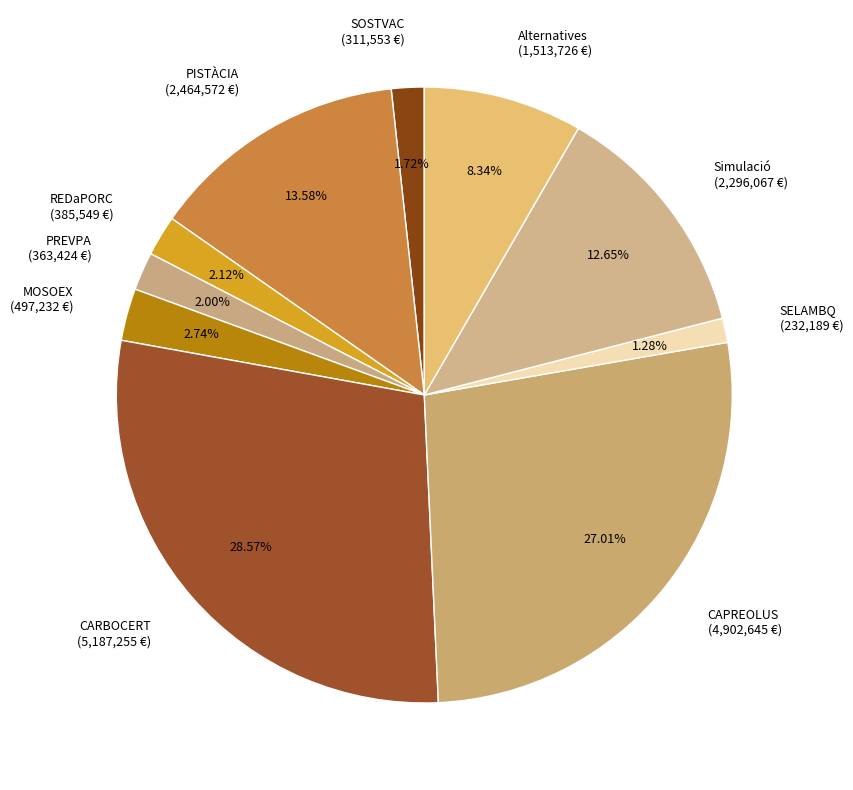

Combined, do Simulació (2,296,067 €) and SELAMBQ (232,189 €) account for over 50%?

No